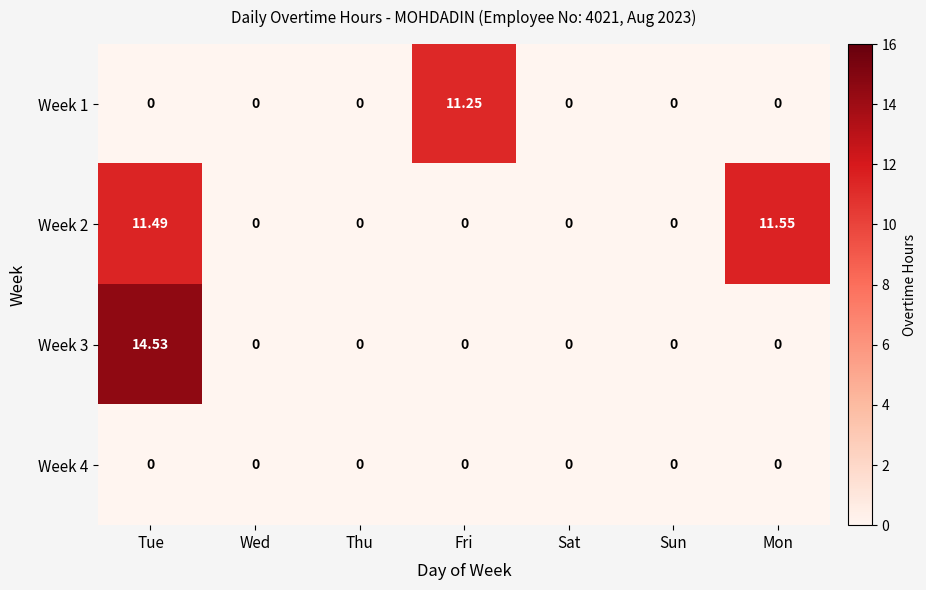

Which category has the highest value across all series?

Tue